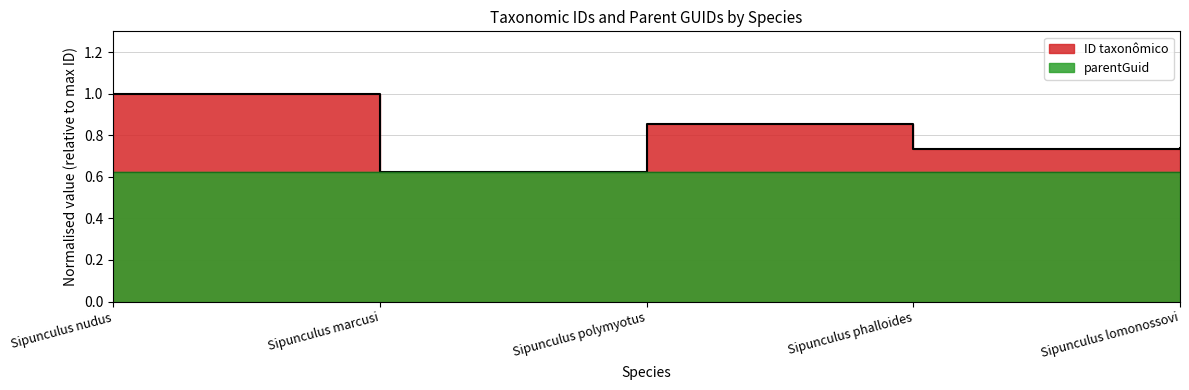

Between Sipunculus lomonossovi and Sipunculus nudus, which is larger?

Sipunculus nudus